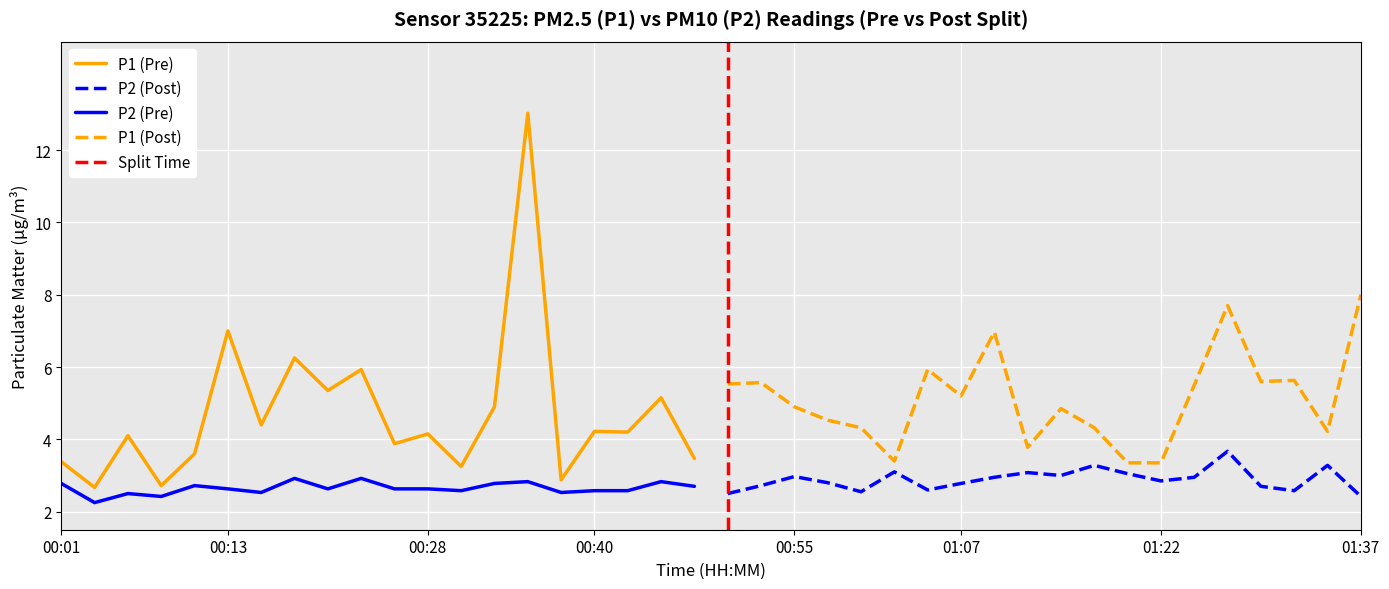

Reading right to left, what are all the values shown in this chart?

P1: 01:37=8.0	01:34=4.2	01:32=5.6	01:29=5.6	01:27=7.7	01:24=5.5	01:22=3.4	01:19=3.4	01:17=4.3	01:15=4.8	01:12=3.8	01:10=7.0	01:07=5.2	01:05=5.9	01:02=3.4	01:00=4.3	00:57=4.5	00:55=4.9	00:52=5.6	00:50=5.5	00:47=3.5	00:45=5.2	00:42=4.2	00:40=4.2	00:38=2.9	00:35=13.0	00:33=4.9	00:30=3.2	00:28=4.2	00:25=3.9	00:23=5.9	00:21=5.3	00:18=6.2	00:16=4.4	00:13=7.0	00:11=3.6	00:08=2.7	00:06=4.1	00:04=2.7	00:01=3.4
P2: 01:37=2.4	01:34=3.3	01:32=2.6	01:29=2.7	01:27=3.7	01:24=3.0	01:22=2.9	01:19=3.0	01:17=3.3	01:15=3.0	01:12=3.1	01:10=3.0	01:07=2.8	01:05=2.6	01:02=3.1	01:00=2.5	00:57=2.8	00:55=3.0	00:52=2.7	00:50=2.5	00:47=2.7	00:45=2.8	00:42=2.6	00:40=2.6	00:38=2.5	00:35=2.8	00:33=2.8	00:30=2.6	00:28=2.6	00:25=2.6	00:23=2.9	00:21=2.6	00:18=2.9	00:16=2.5	00:13=2.6	00:11=2.7	00:08=2.4	00:06=2.5	00:04=2.2	00:01=2.8